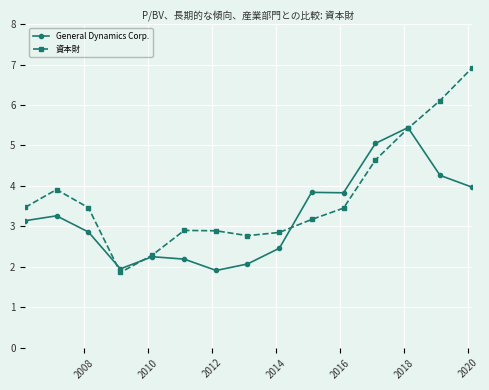

Rank the series by their average value, from lowest to highest.

General Dynamics Corp., 資本財